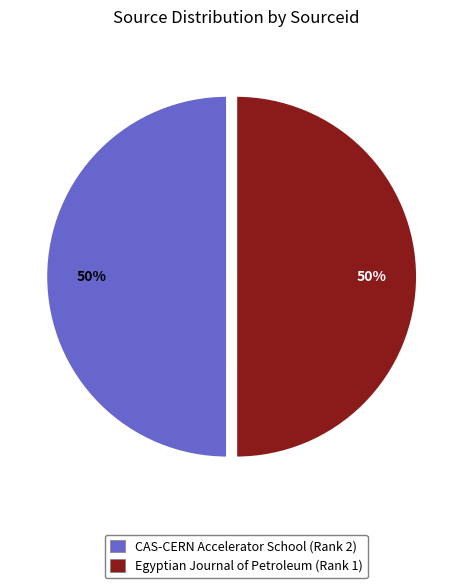

Combined, do Egyptian Journal of Petroleum (Rank 1) and CAS-CERN Accelerator School (Rank 2) account for over 50%?

Yes